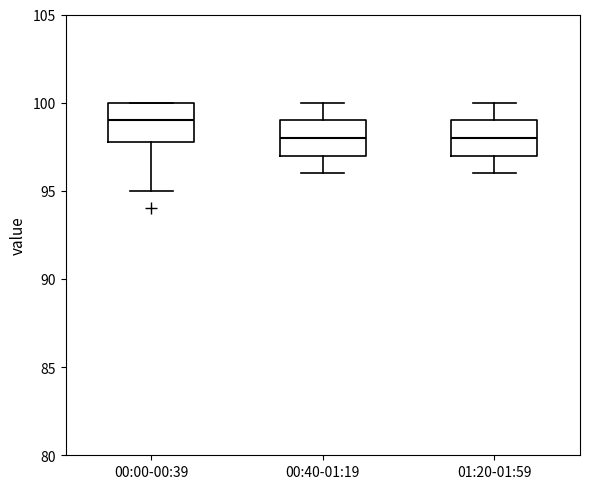

Reading left to right, transcribe this box plot: for each box, give where its median line is, the range the box spans, and where its two whiskers end, as read against the y-axis. The values are not printed on the chart, so give them approximately, as read against the axis.

00:00-00:39: median 99, box 98 to 100, whiskers 95 to 100
00:40-01:19: median 98, box 97 to 99, whiskers 96 to 100
01:20-01:59: median 98, box 97 to 99, whiskers 96 to 100